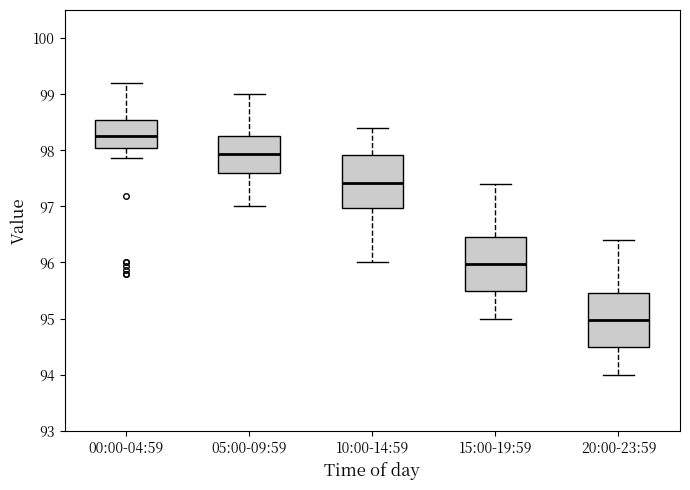

Where does the median line of the box for 15:00-19:59 sit on the y-axis? The values are not printed on the chart, so give them approximately, as read against the axis.

96.0